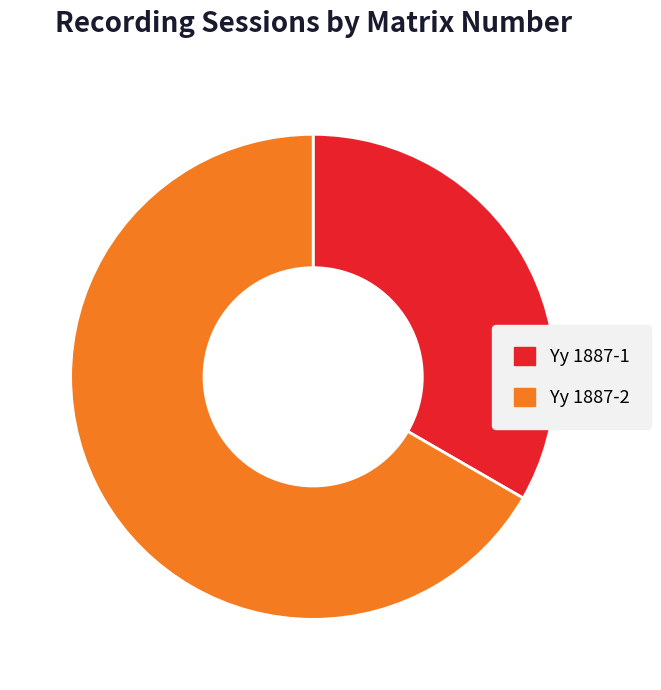

Rank the categories by value from lowest to highest.

Yy 1887-1, Yy 1887-2